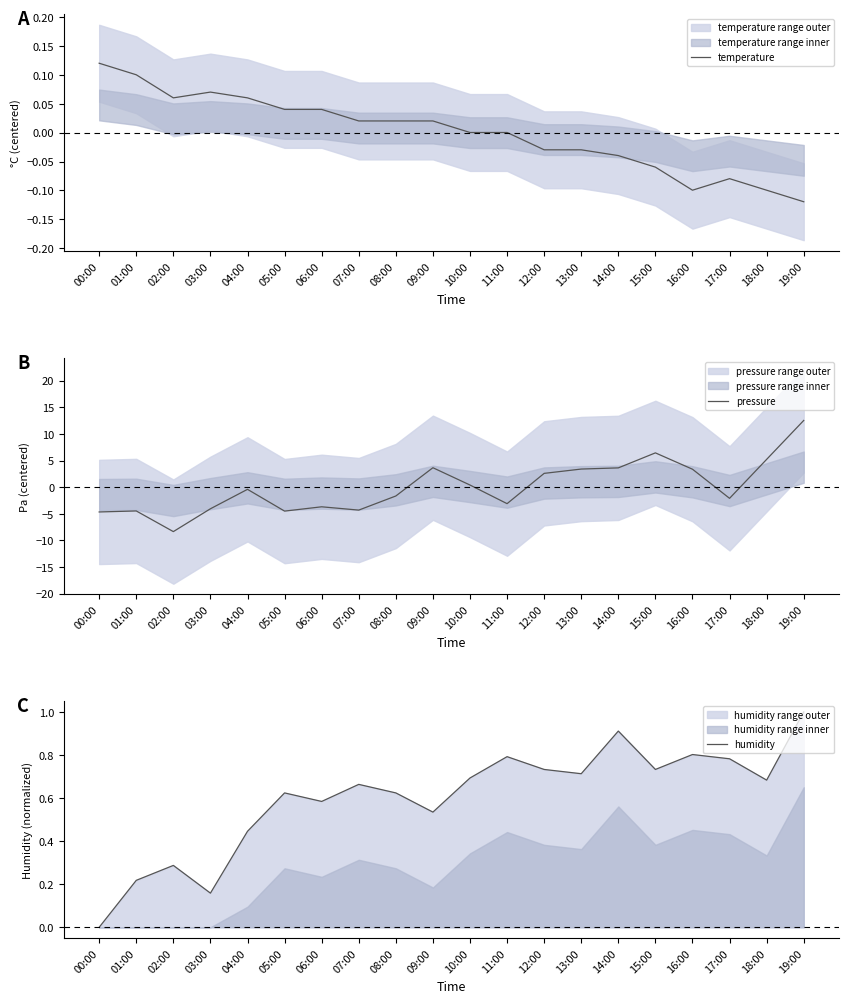

What is the spread (max minus min) of values at 13:00?

3.4